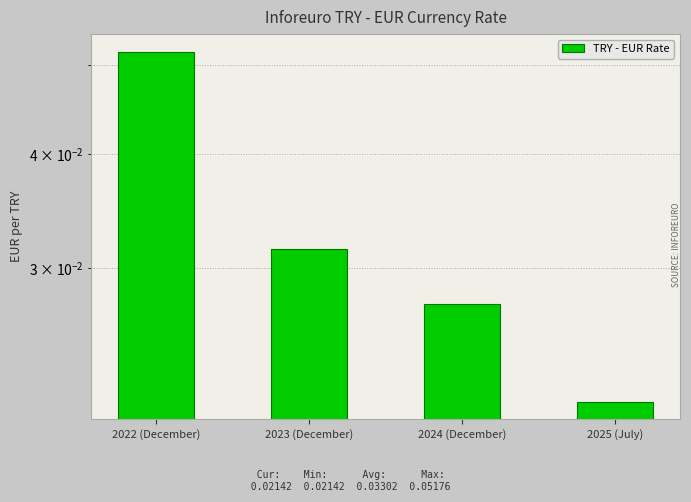

The chart shows a value of 0.0 at 2024 (December). True or false?

False